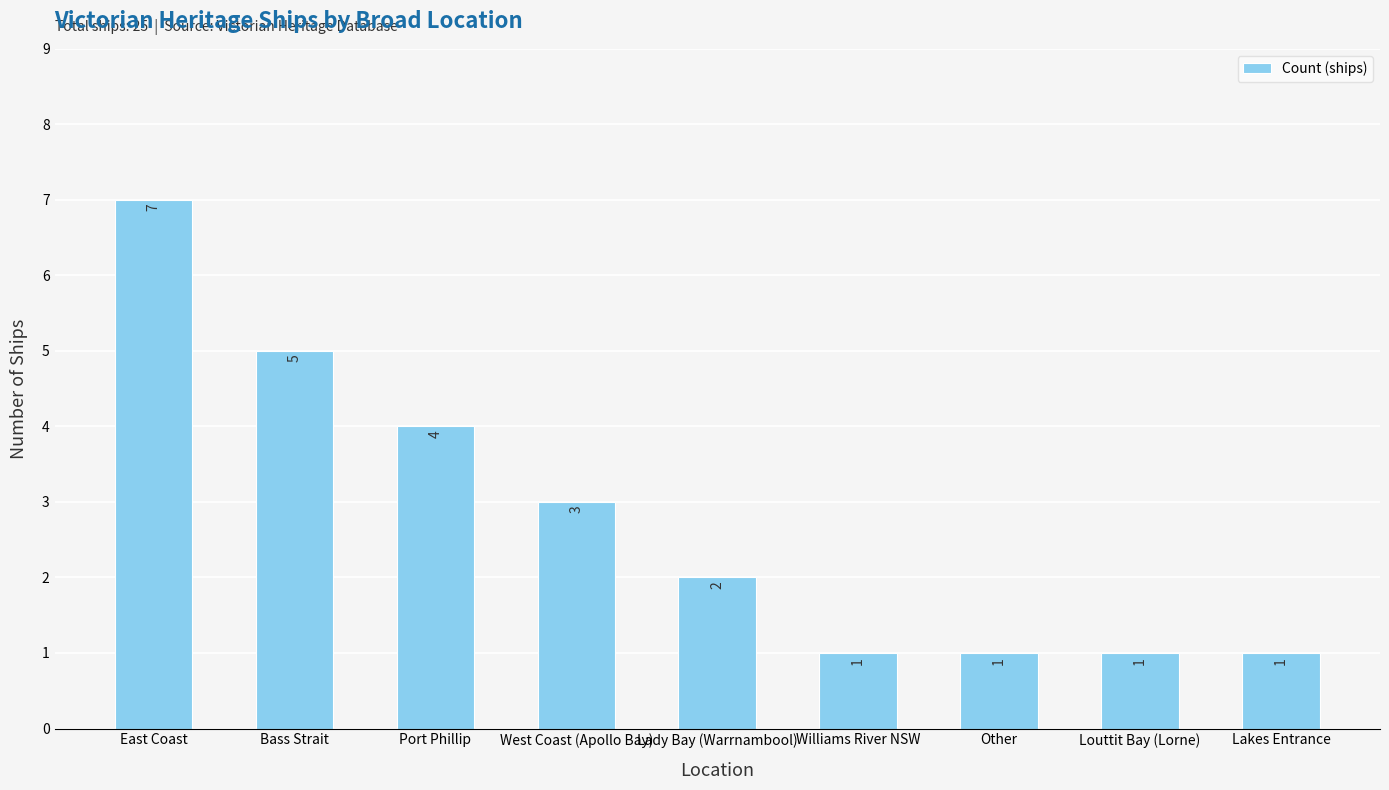

Read the value at Louttit Bay (Lorne).

1